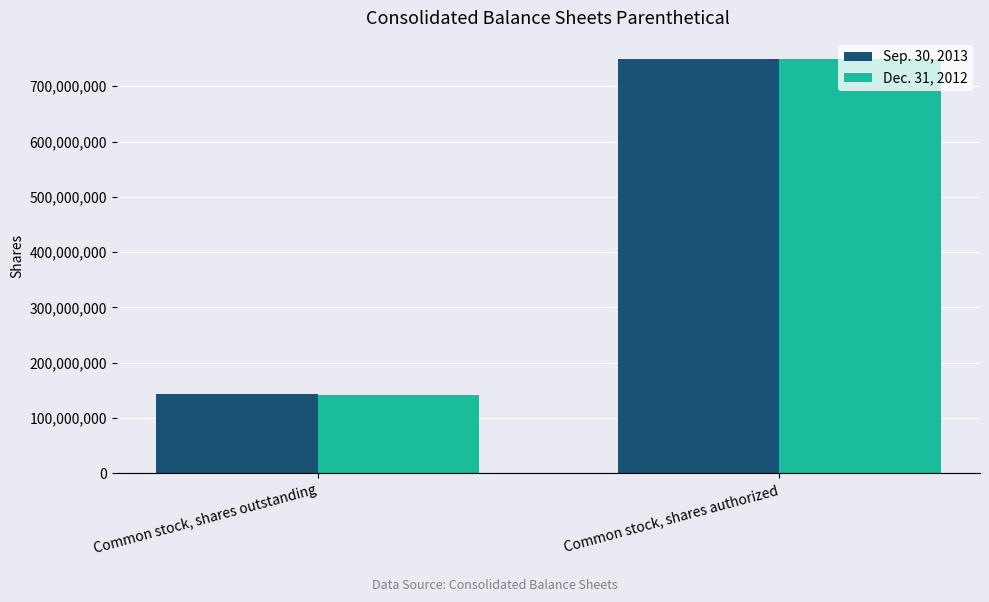

At which category is the sum across all series the highest?

Common stock, shares authorized